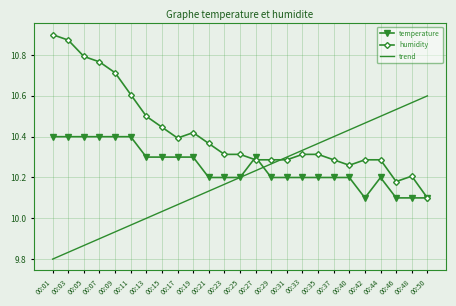

Count the humidity values in the range 10 to 11.

25